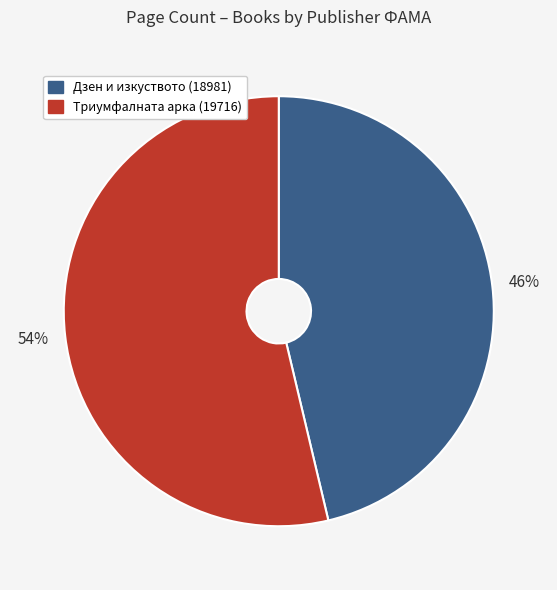

Which has a higher value, Дзен и изкуството (18981) or Триумфалната арка (19716)?

Триумфалната арка (19716)